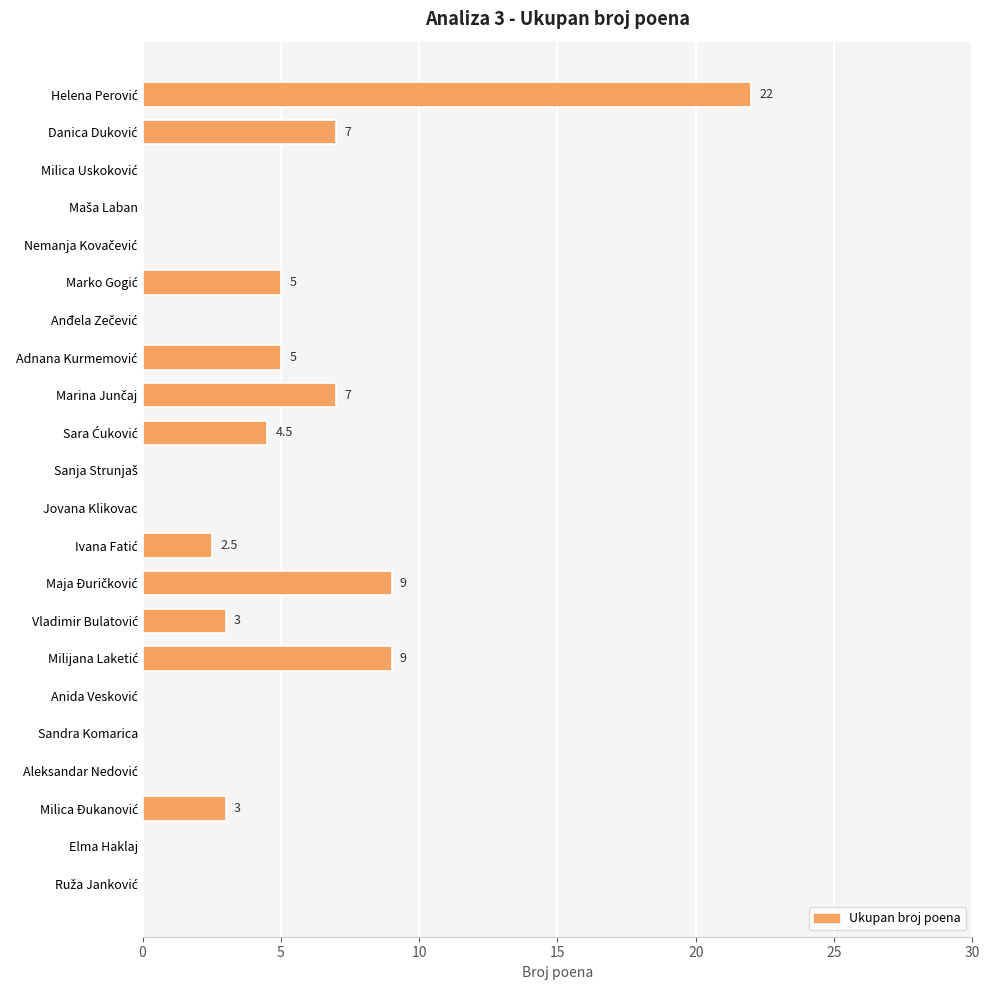

What is the greatest value displayed?

22.0